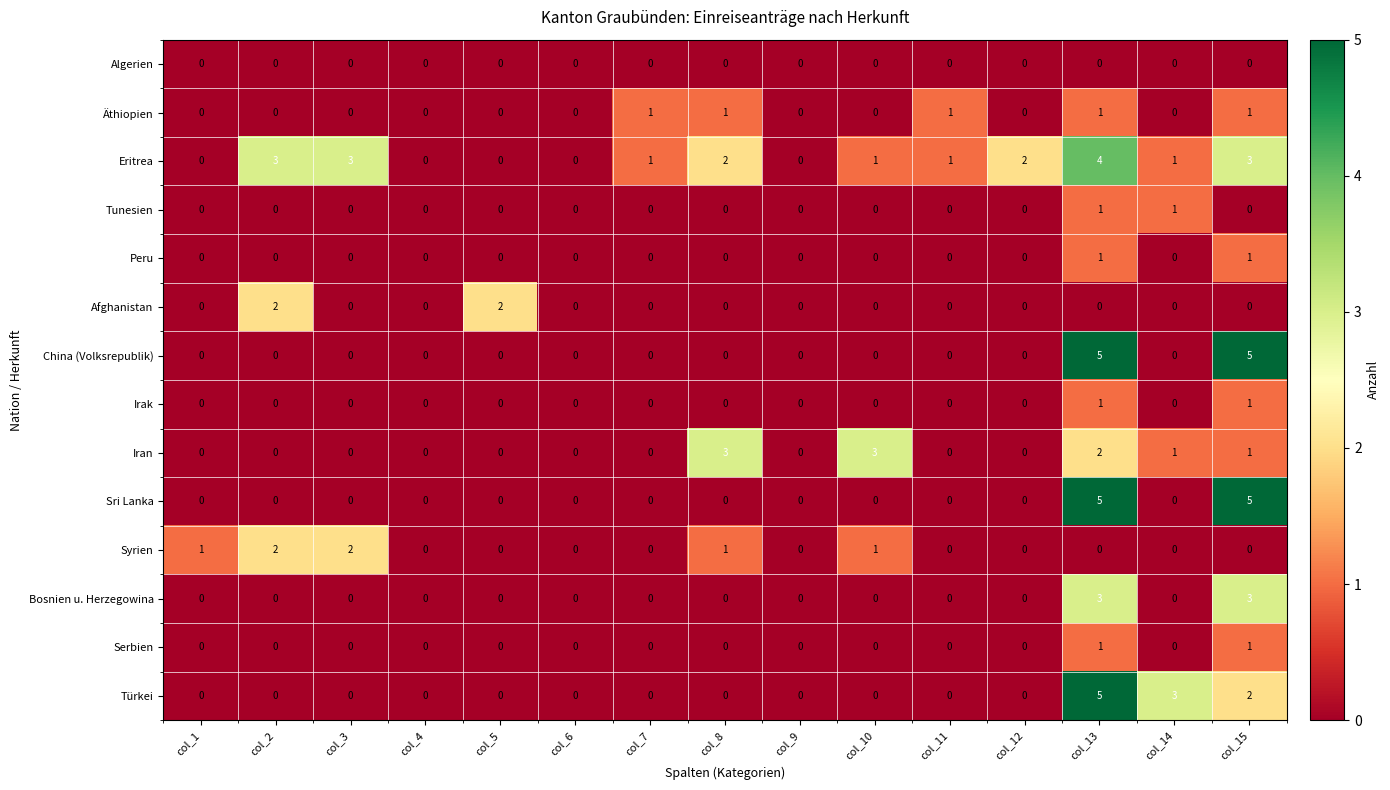

What is the total value across all series at col_7?

2